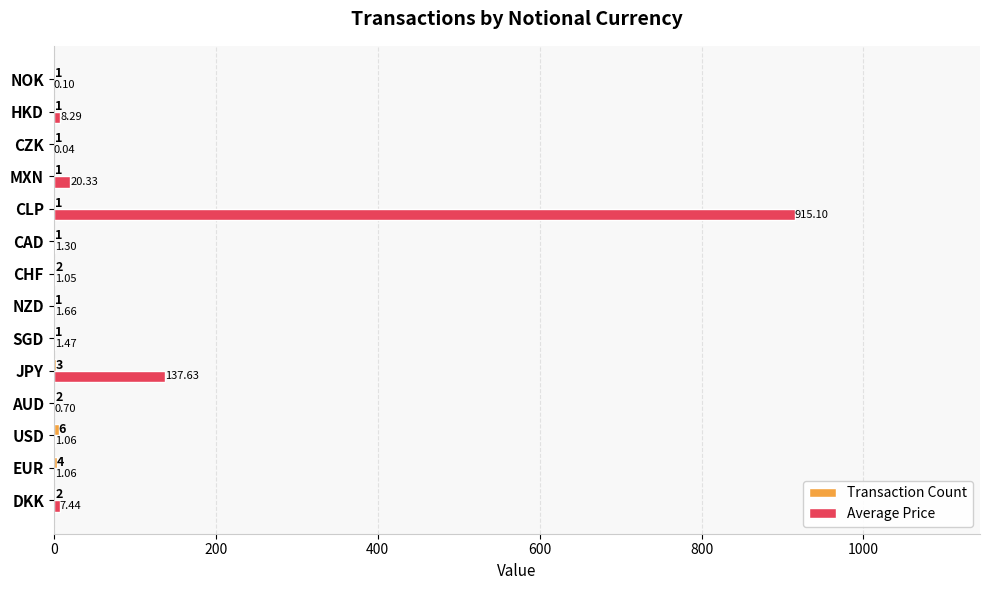

At which category is the sum across all series the highest?

CLP